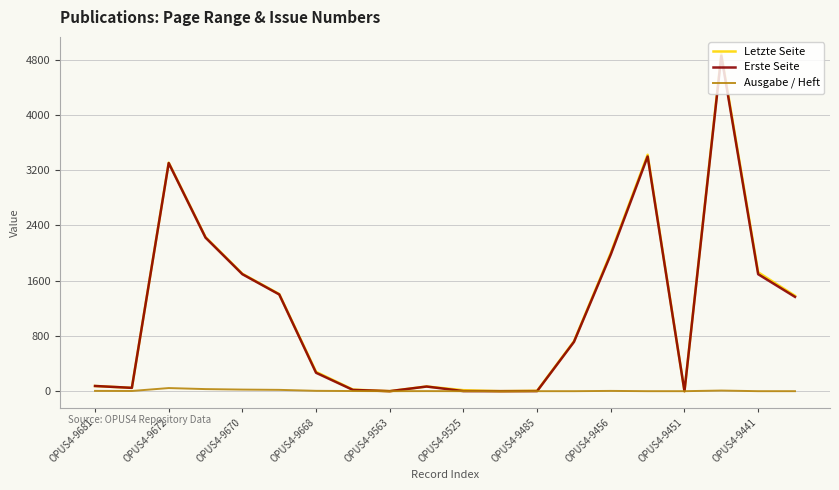

Which series has the widest spread of values?

Letzte Seite